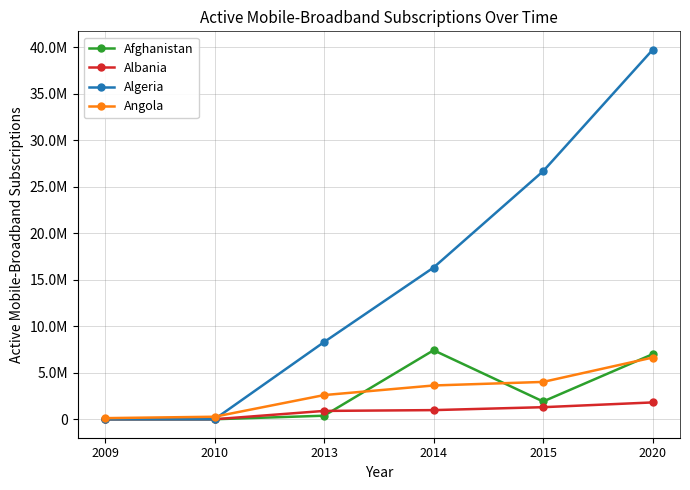

What are all the series names shown in the legend?

Afghanistan, Albania, Algeria, Angola